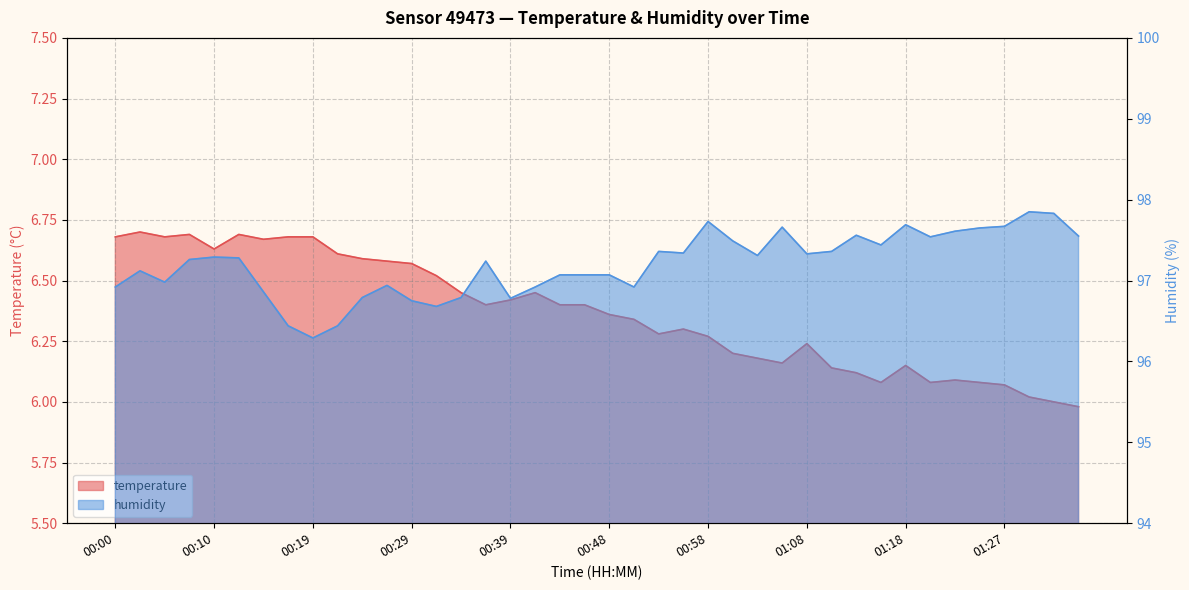

In temperature, how many points are higher than both neighbors (excluding endpoints)?

8